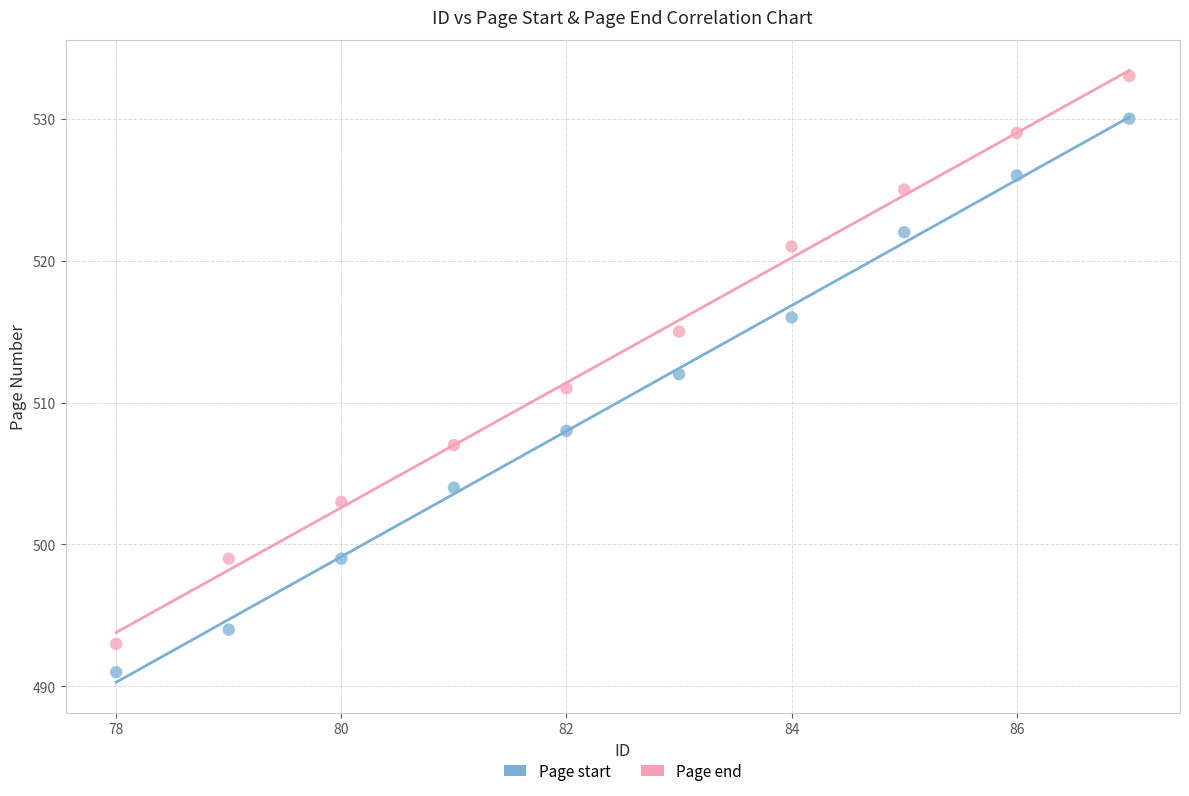

In the Page start series, what Y value is closest to 510?

508